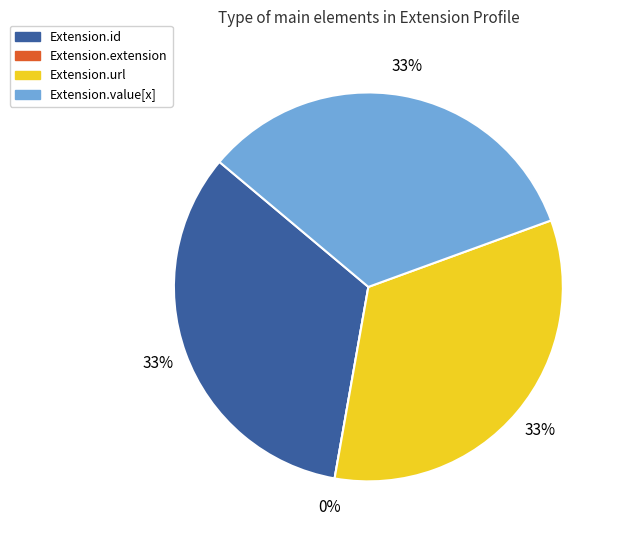

How many slices are in this pie chart?

4